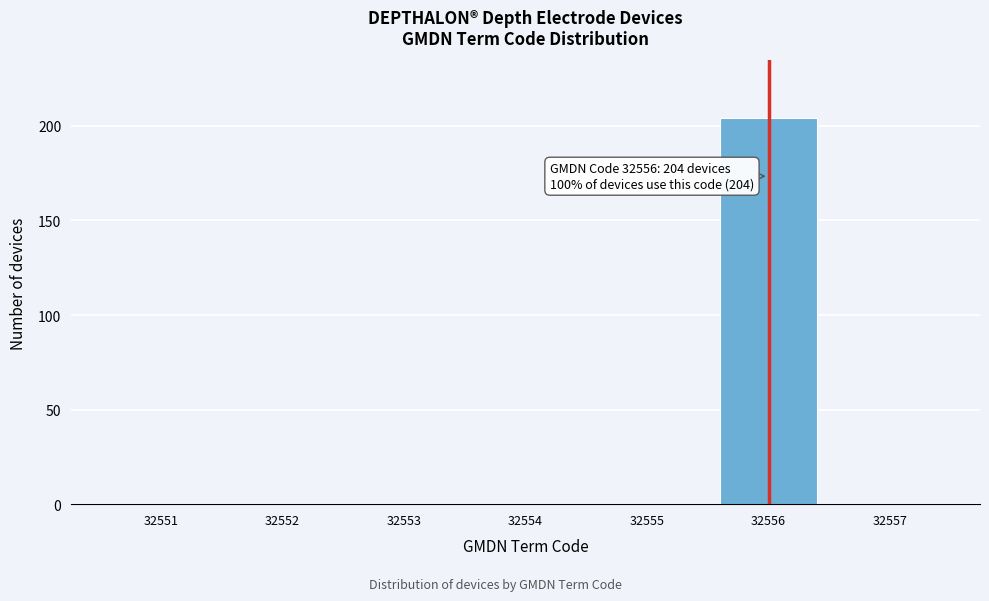

Reading left to right, list all the values displayed in this chart.

32551=0	32552=0	32553=0	32554=0	32555=0	32556=204	32557=0